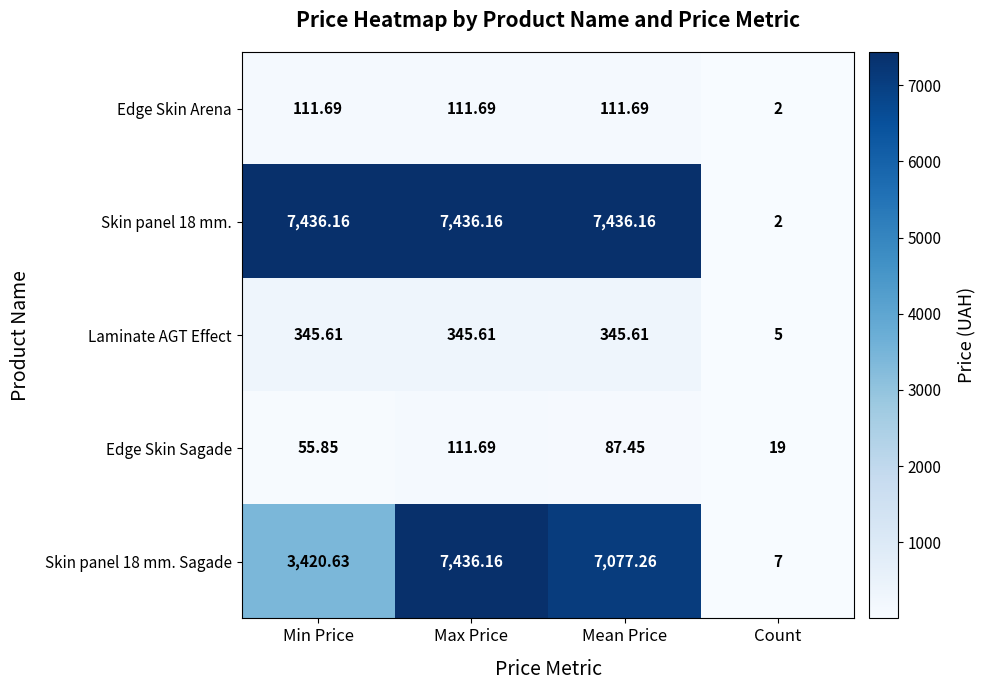

At which label is Skin panel 18 mm. Sagade closest to 3721?

Min Price